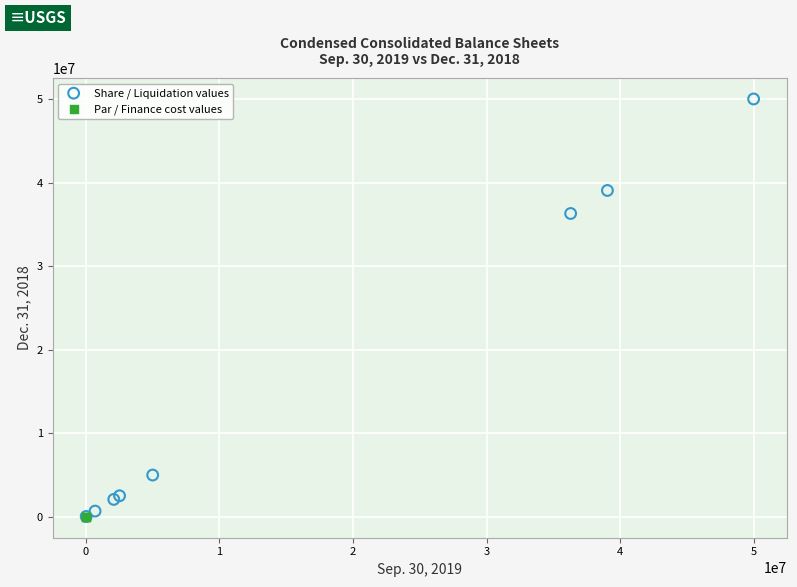

Which series contains the highest Y value?

Share / Liquidation values